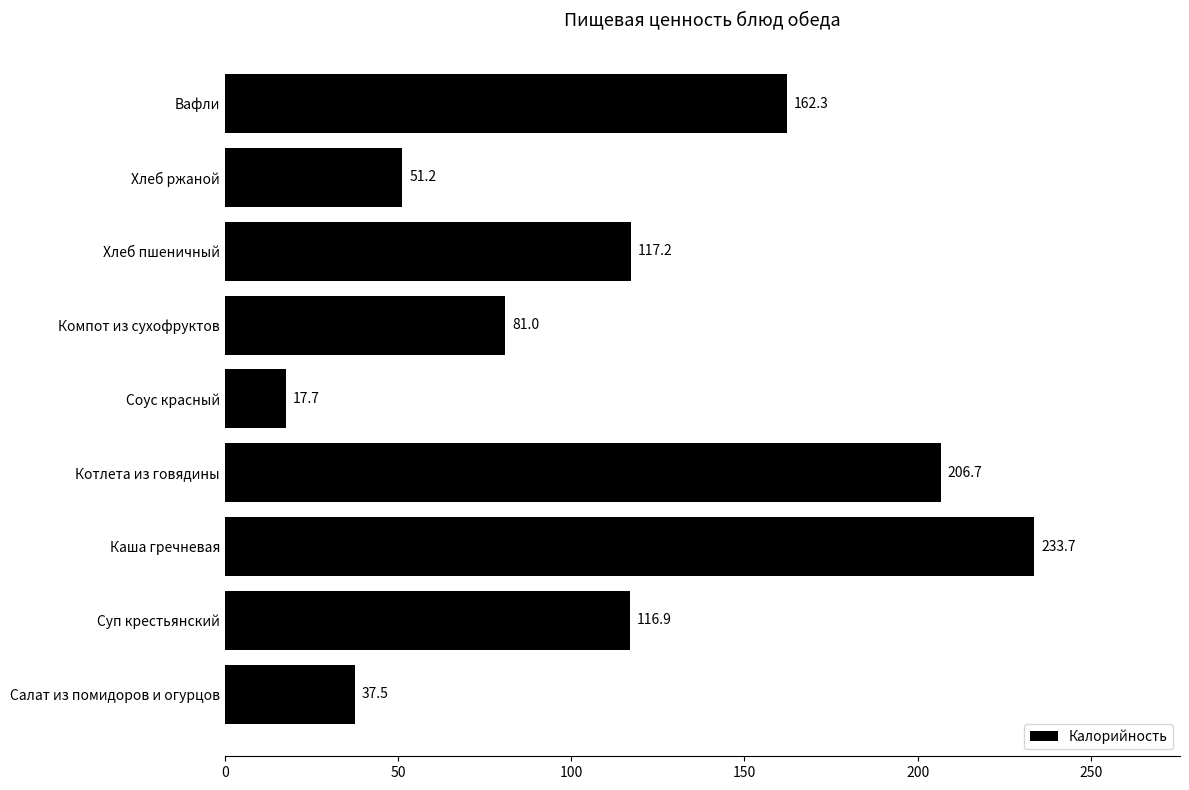

Between Суп крестьянский and Соус красный, which is larger?

Суп крестьянский